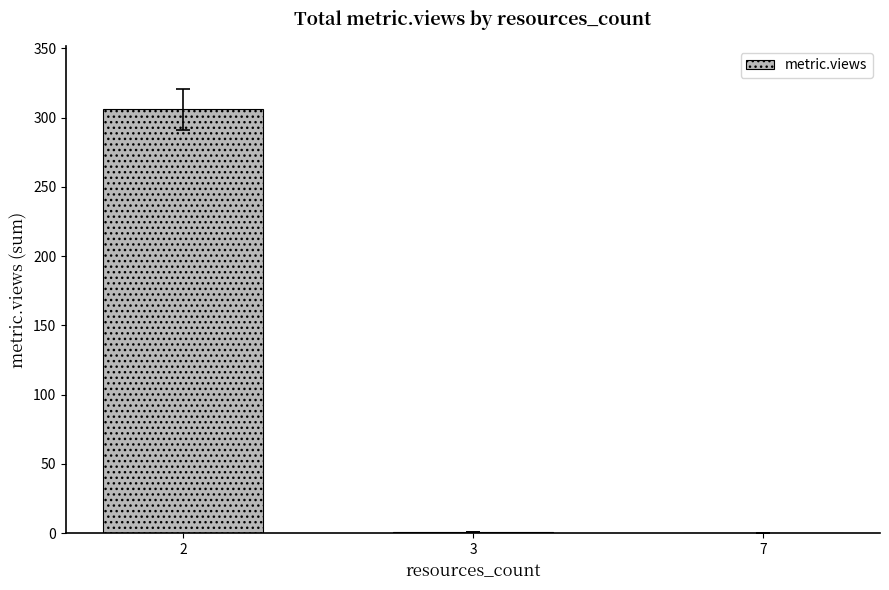

What is the sum of all values?

307